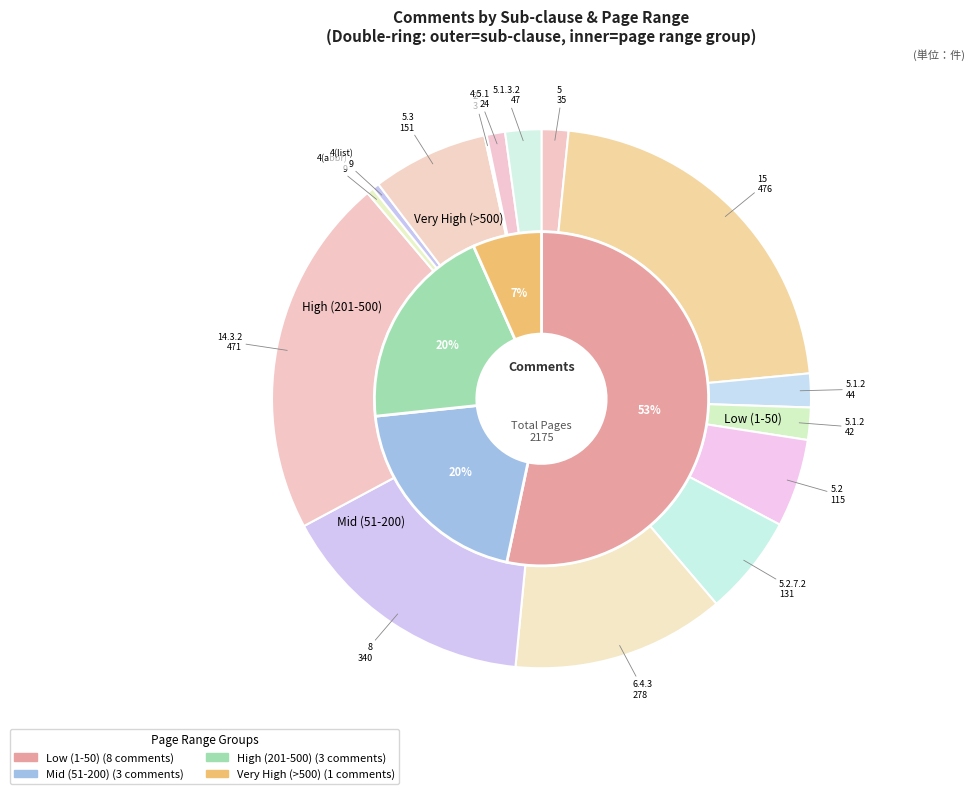

To the nearest percent, what percentage of the pie is 278?

13%